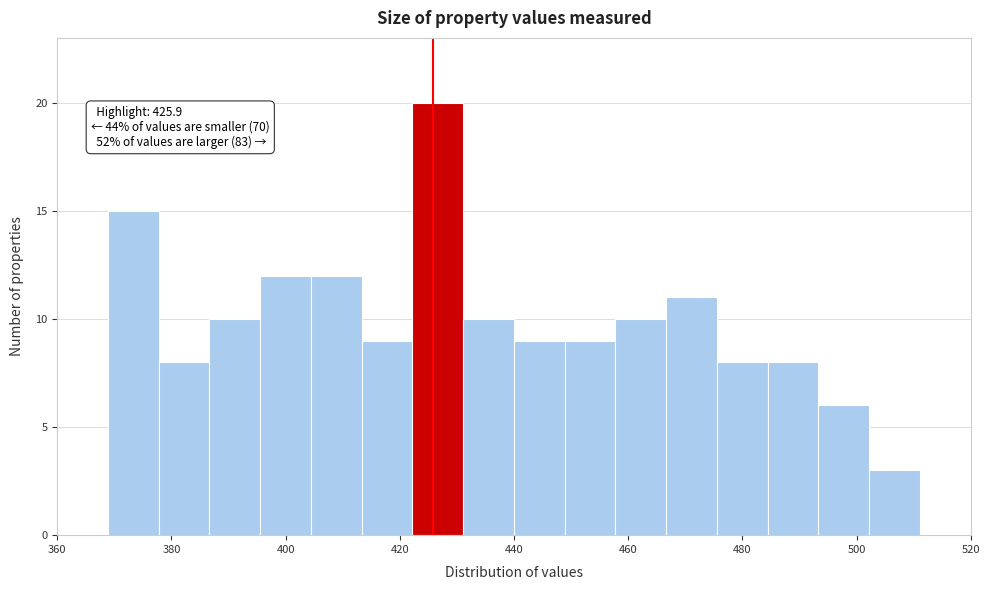

Over which range of the x-axis is the bar tallest?

422 to 432